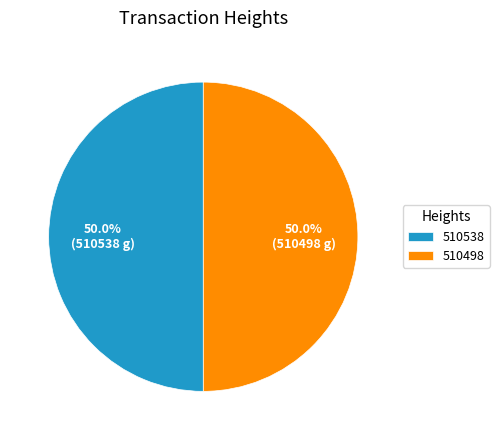

To the nearest percent, what percentage of the pie is 510498?

50%